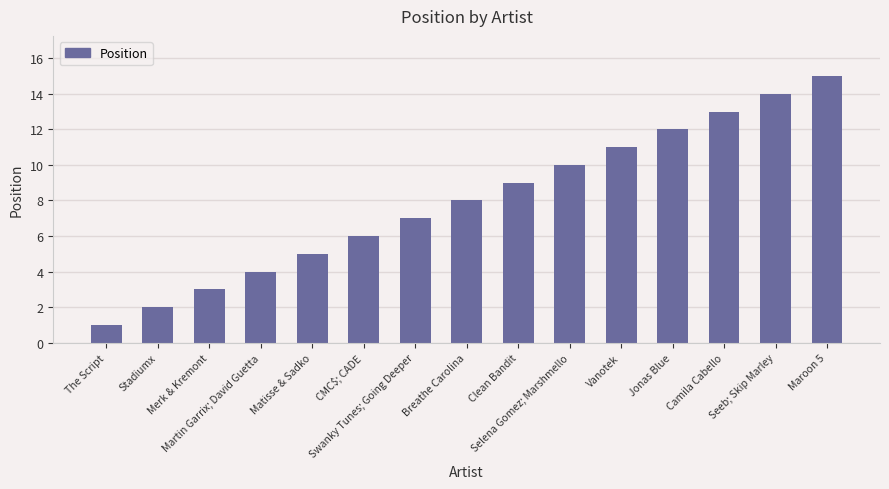

List the labels in order of value, largest first.

Maroon 5, Seeb; Skip Marley, Camila Cabello, Jonas Blue, Vanotek, Selena Gomez; Marshmello, Clean Bandit, Breathe Carolina, Swanky Tunes; Going Deeper, CMC$; CADE, Matisse & Sadko, Martin Garrix; David Guetta, Merk & Kremont, Stadiumx, The Script